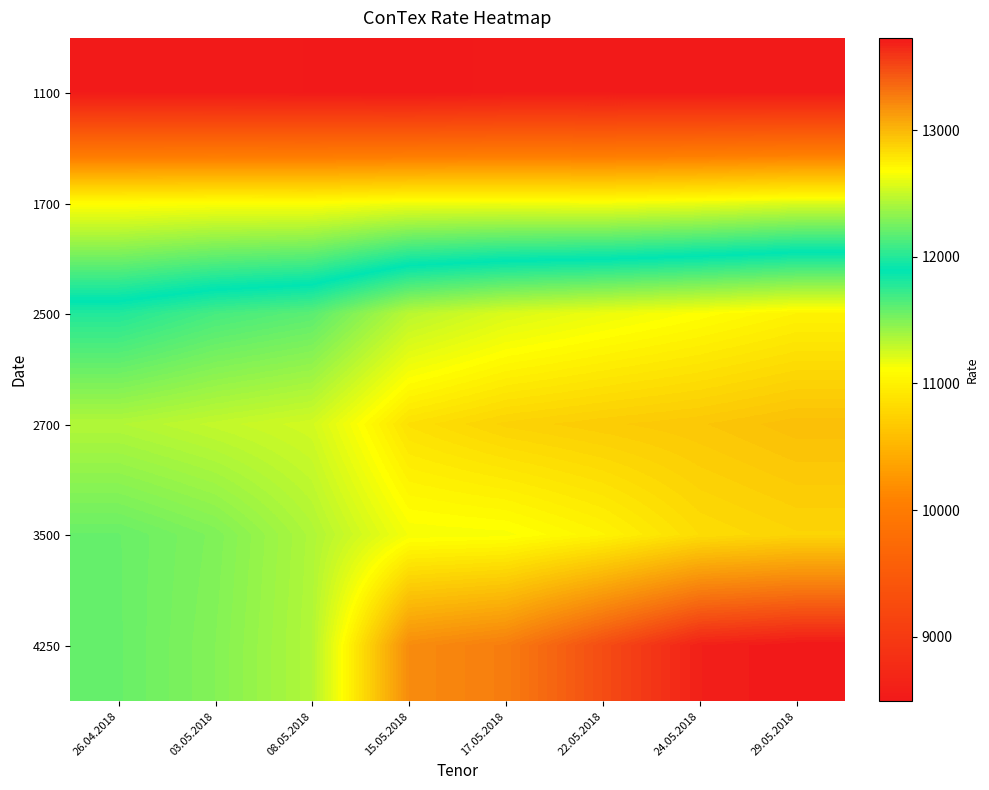

What is the spread (max minus min) of values at 24.05.2018?

5170